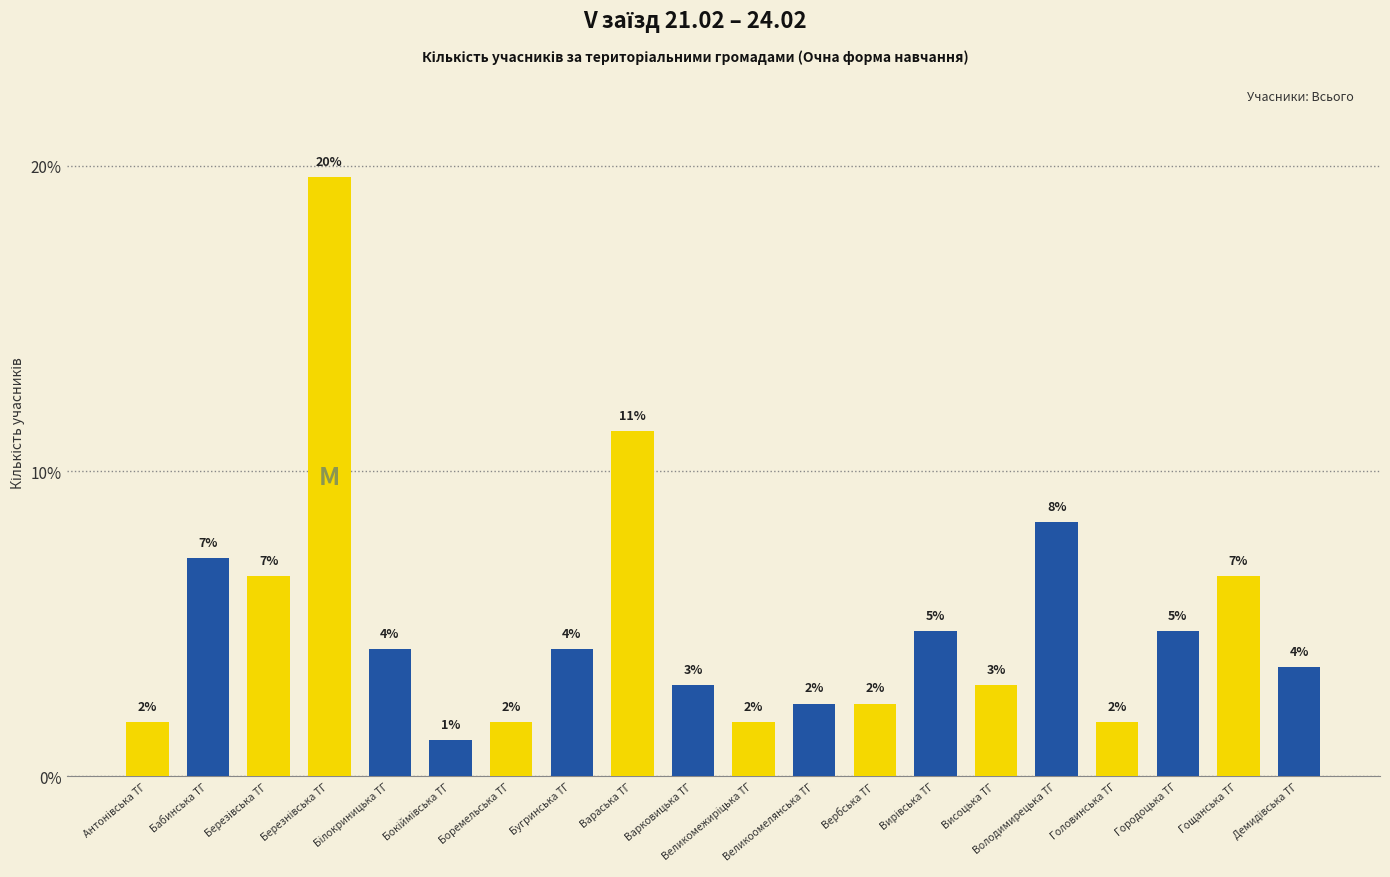

The chart shows a value of 4.9 at Варковицька ТГ. True or false?

False